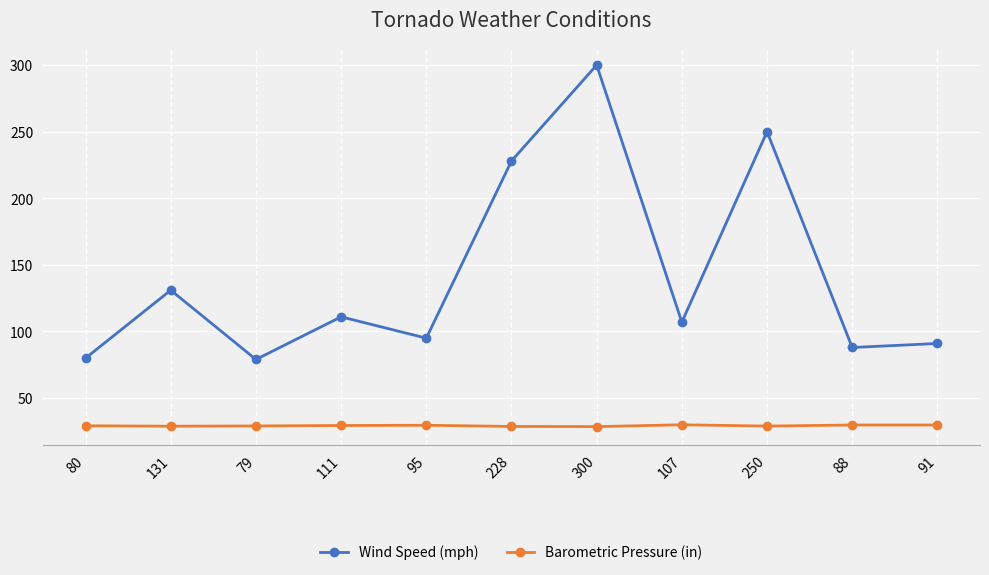

Rank the series at 228 from highest to lowest value.

Wind Speed (mph), Barometric Pressure (in)